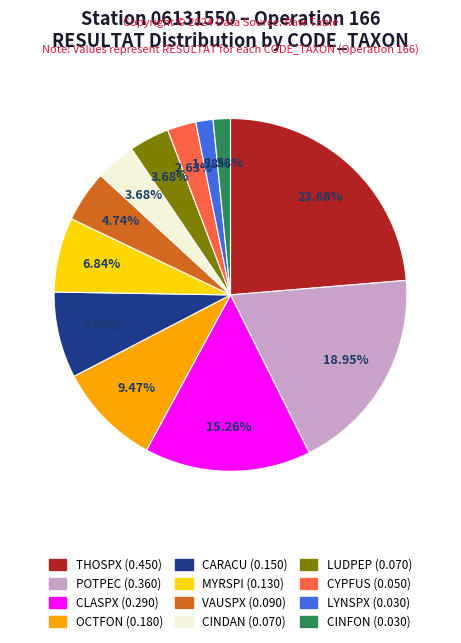

To the nearest percent, what is the combined percentage of CLASPX and OCTFON?

25%